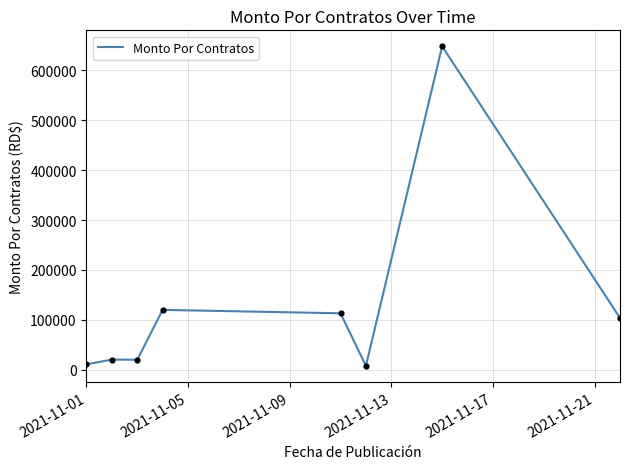

What is the difference between the second highest and second lowest values?

109182.0